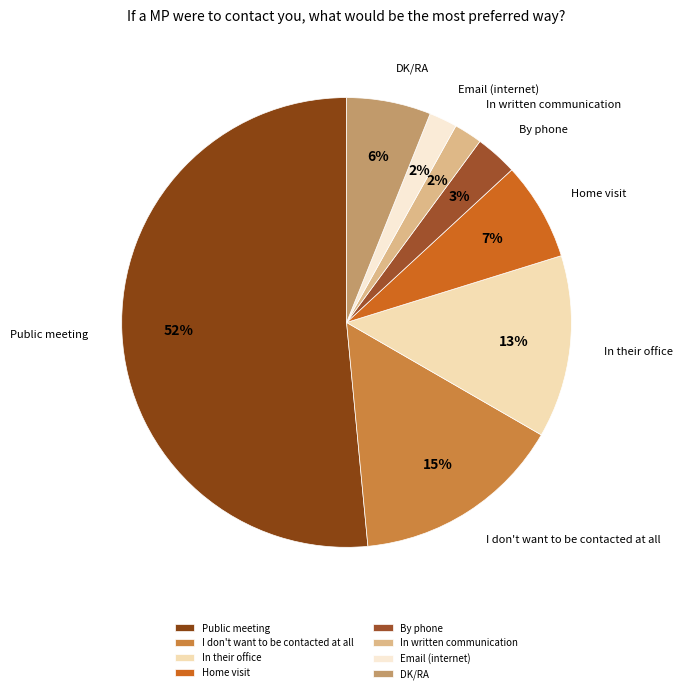

Which category has the biggest portion of the pie?

Public meeting